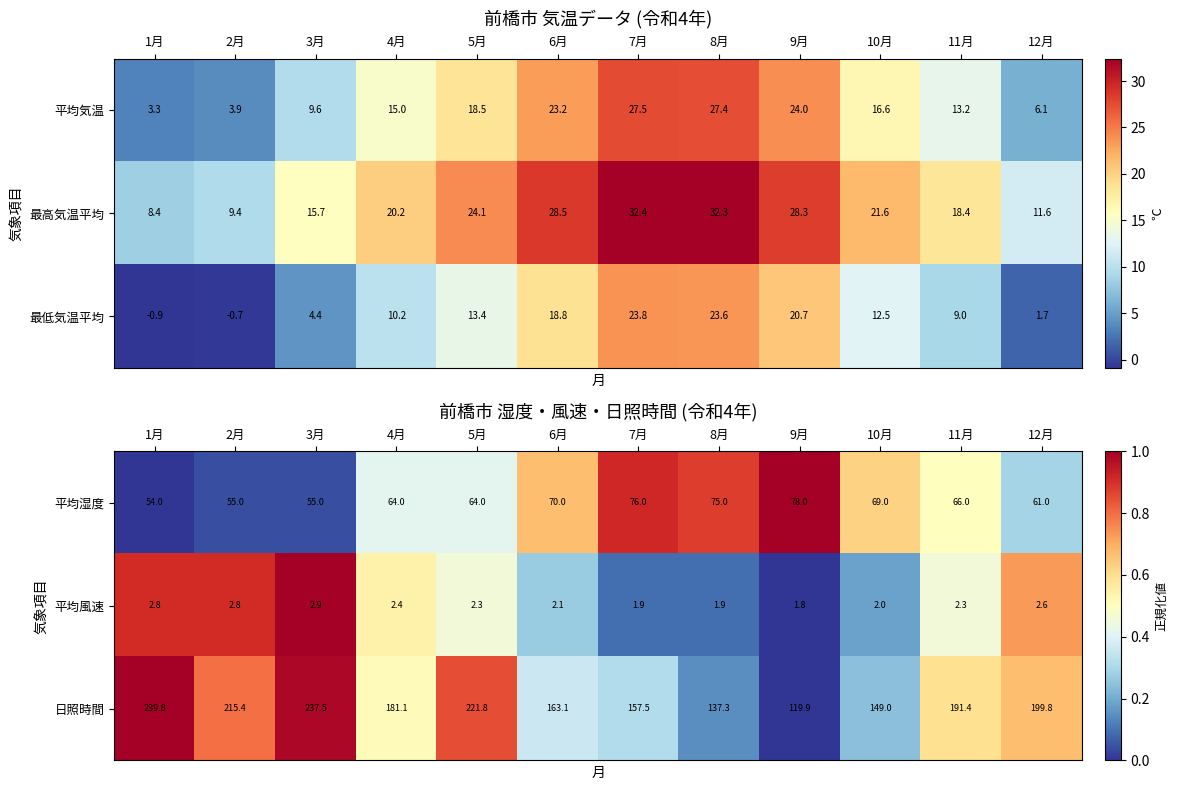

At how many categories does at least one series exceed 0?

12